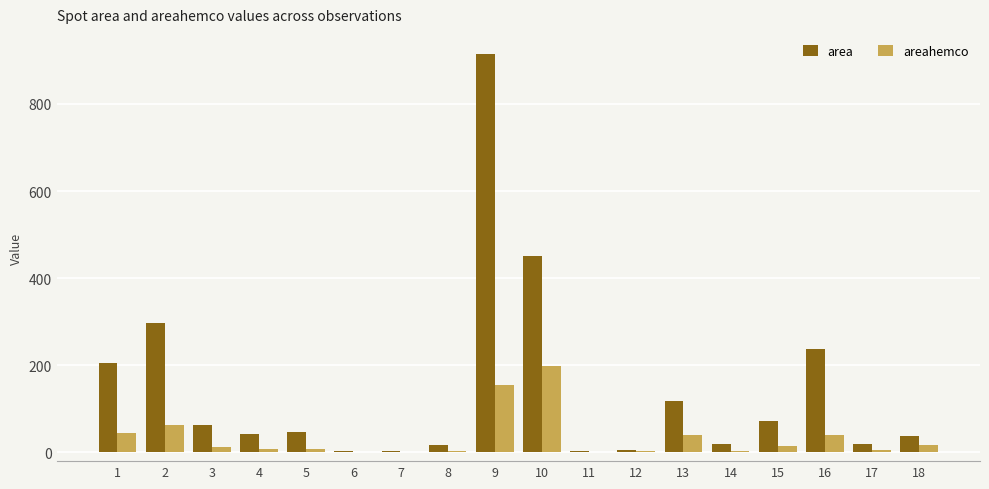

Which label corresponds to the largest value in the chart?

9